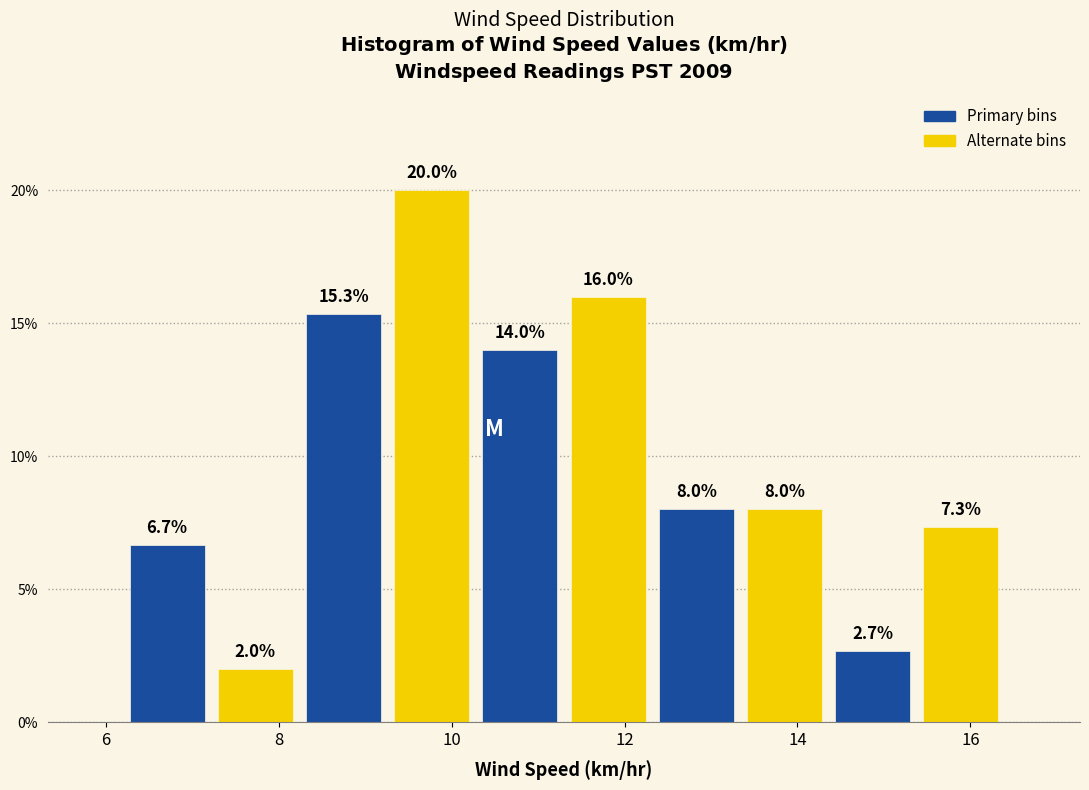

Which range on the x-axis has the tallest bar?

9.26 to 10.28